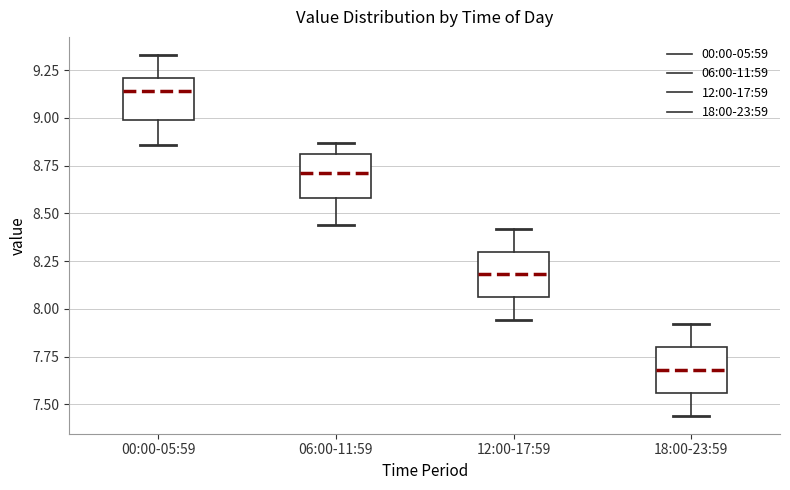

Reading left to right, transcribe this box plot: for each box, give where its median line is, the range the box spans, and where its two whiskers end, as read against the y-axis. The values are not printed on the chart, so give them approximately, as read against the axis.

00:00-05:59: median 9.15, box 9.00 to 9.20, whiskers 8.85 to 9.35
06:00-11:59: median 8.70, box 8.60 to 8.80, whiskers 8.45 to 8.85
12:00-17:59: median 8.20, box 8.05 to 8.30, whiskers 7.95 to 8.40
18:00-23:59: median 7.70, box 7.55 to 7.80, whiskers 7.45 to 7.90